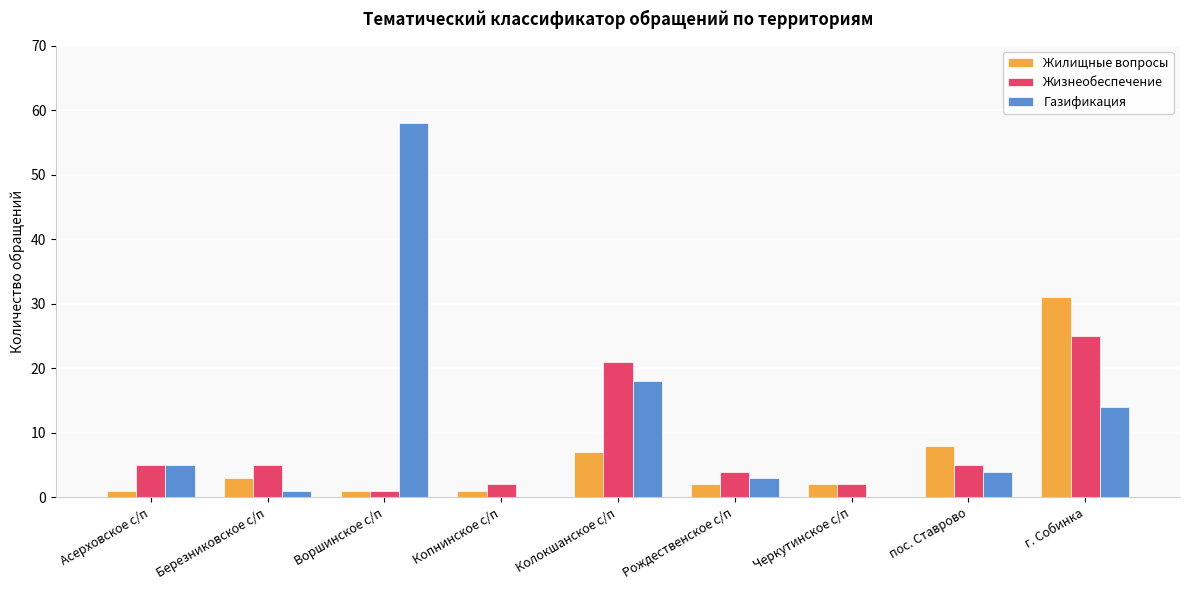

Which series changed the most between Березниковское с/п and пос. Ставрово?

Жилищные вопросы